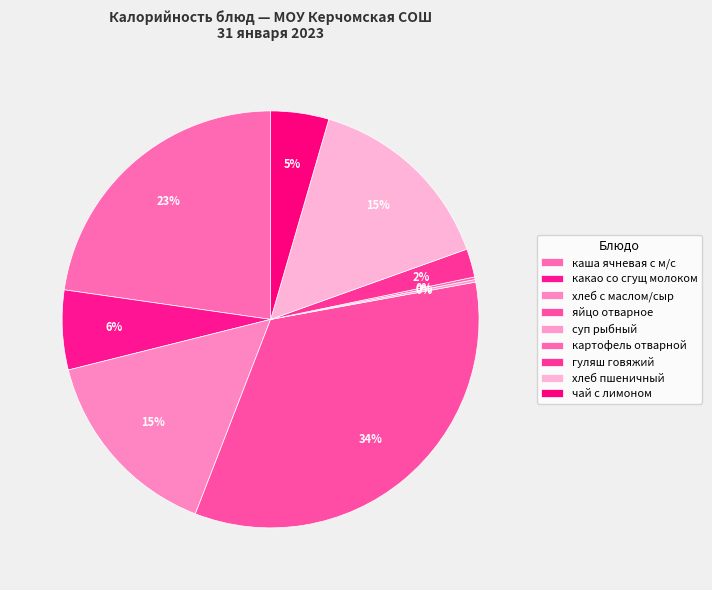

Combined, do яйцо отварное and суп рыбный account for over 50%?

No